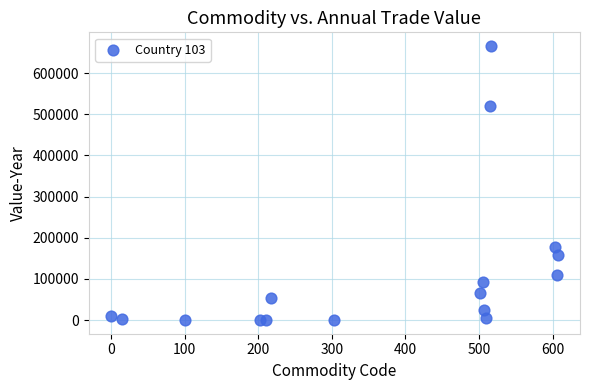

What Y value in the scatter plot is closest to 332889?

177851